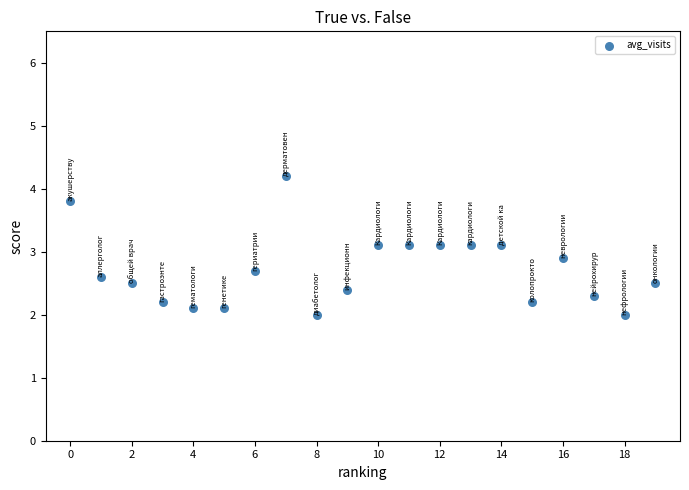

What is the range of Y values (max minus min)?

2.2